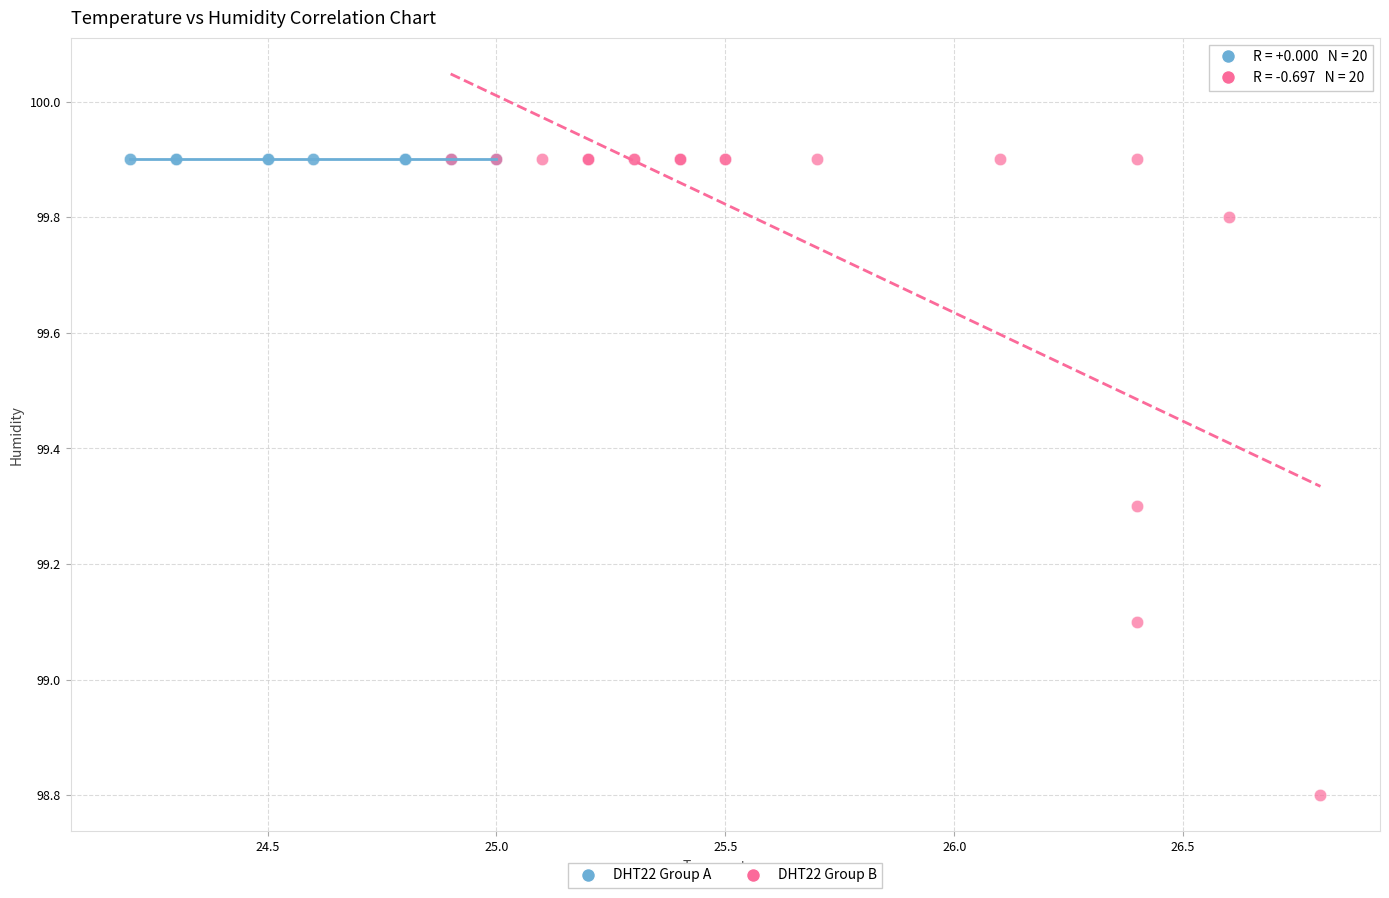

Which series reaches the minimum Y coordinate?

DHT22 Group B